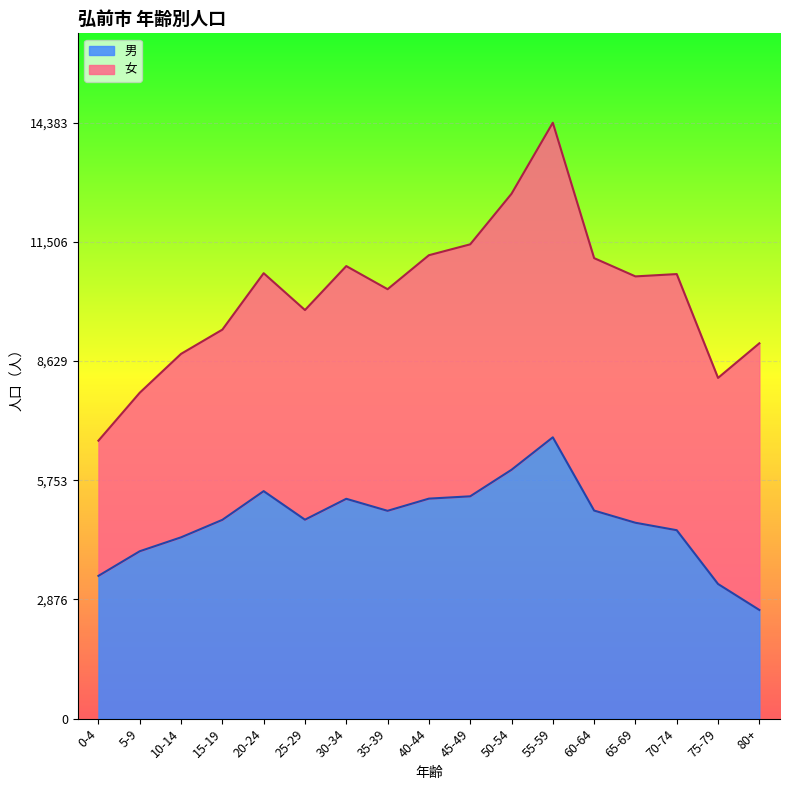

List the labels in order of value, smallest first.

80+, 75-79, 0-4, 5-9, 10-14, 70-74, 65-69, 15-19, 25-29, 35-39, 60-64, 30-34, 40-44, 45-49, 20-24, 50-54, 55-59